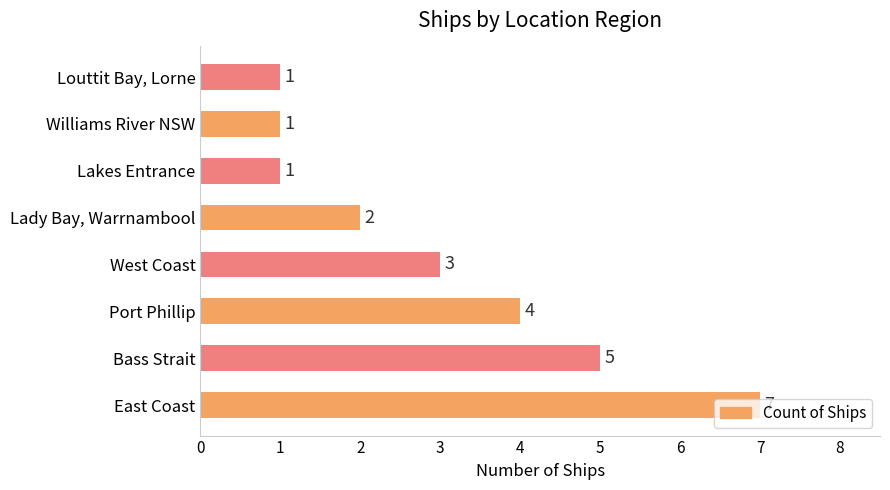

How many values are between 1 and 5?

7